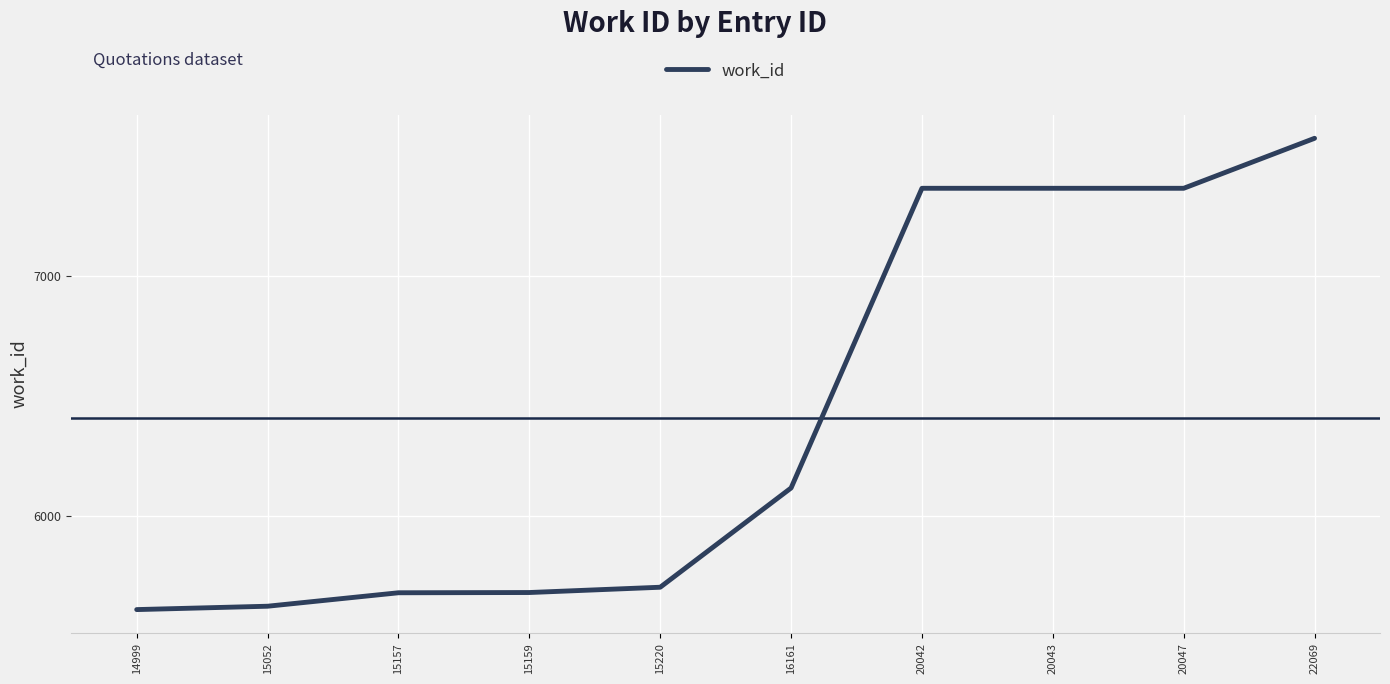

Which label corresponds to the largest value in the chart?

22069